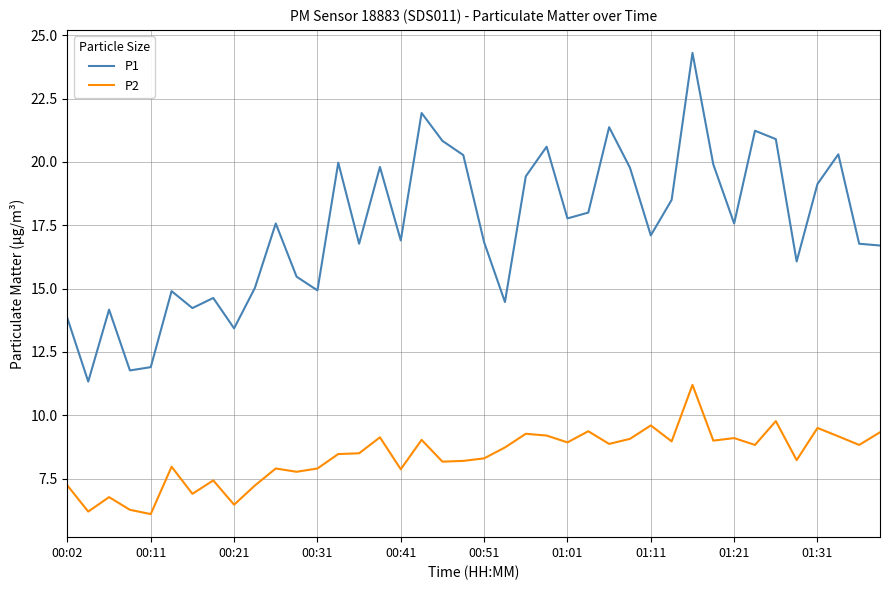

Which series has the largest total across all categories?

P1